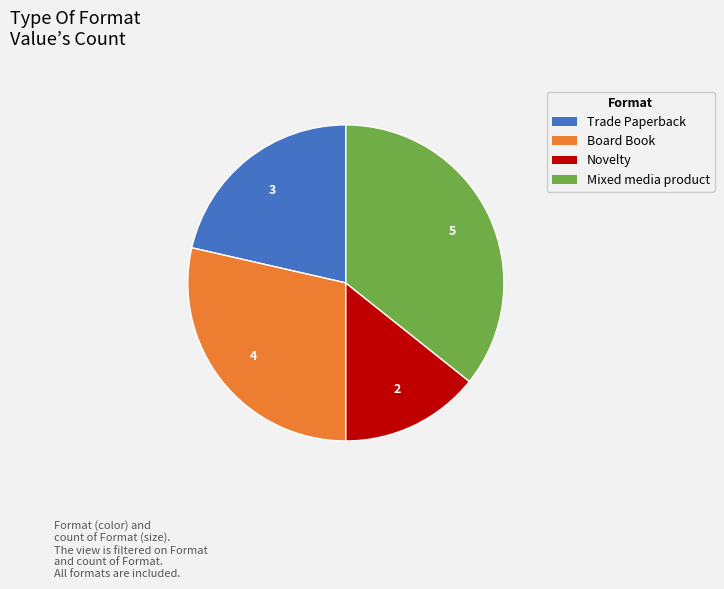

Rank the categories by value from highest to lowest.

Mixed media product, Board Book, Trade Paperback, Novelty